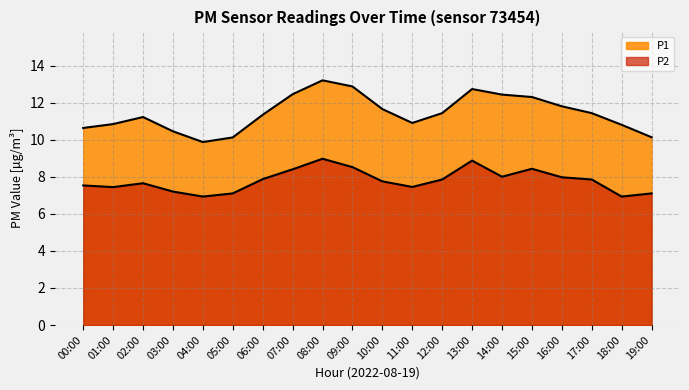

What are all the series names shown in the legend?

P1, P2